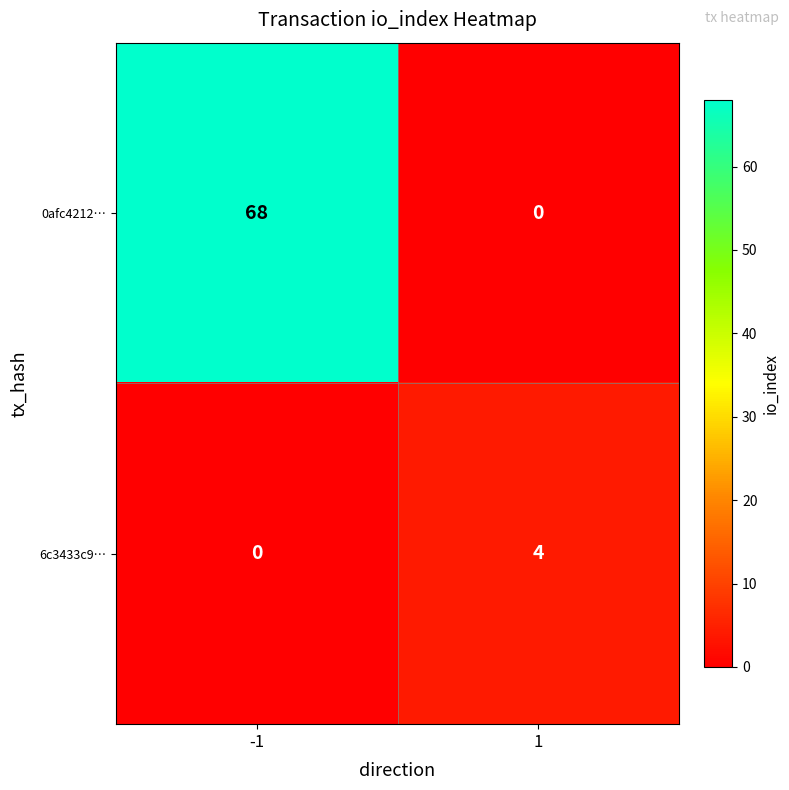

Reading left to right, list all the values displayed in this chart.

0afc4212…: -1=68	1=0
6c3433c9…: -1=0	1=4